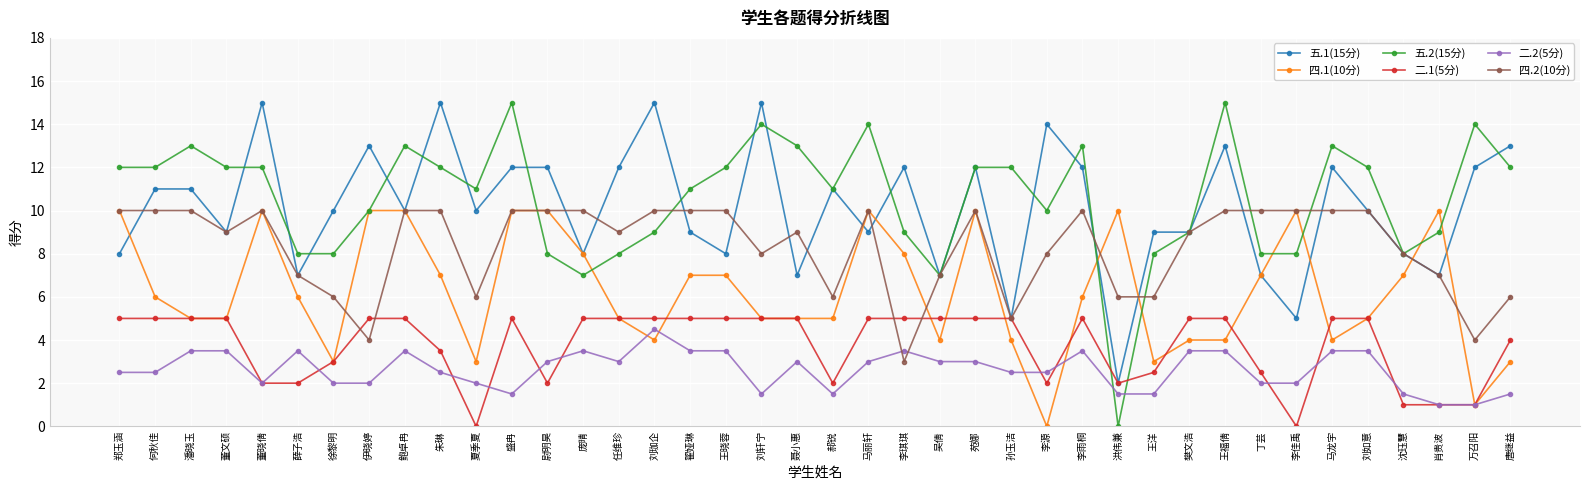

Is the value of 五.1(15分) at 董文硕 greater than the value of 二.2(5分) at 刘如意?

Yes